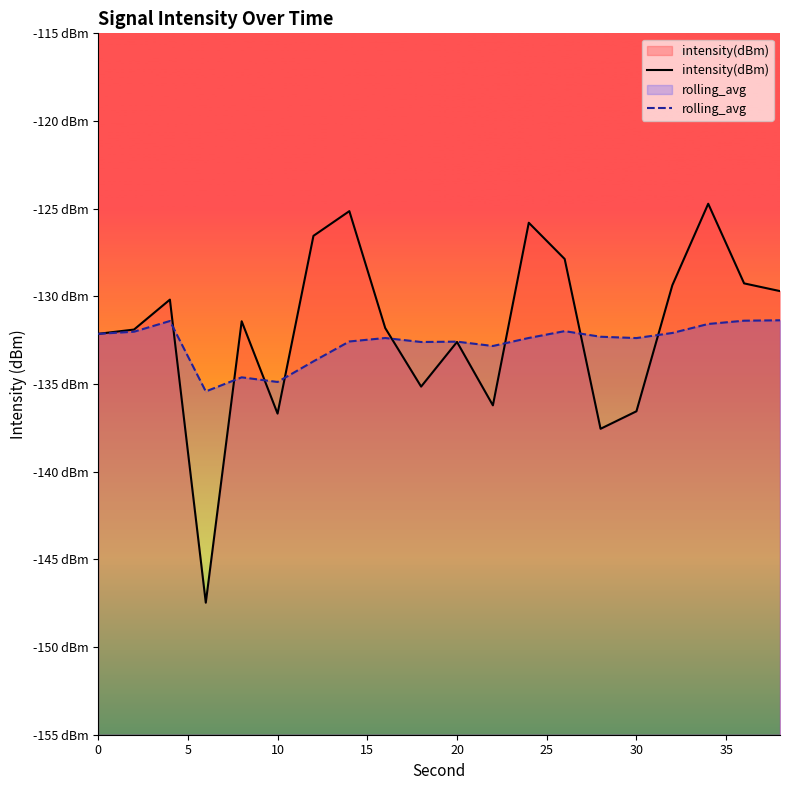

Which series has the largest total across all categories?

intensity(dBm)